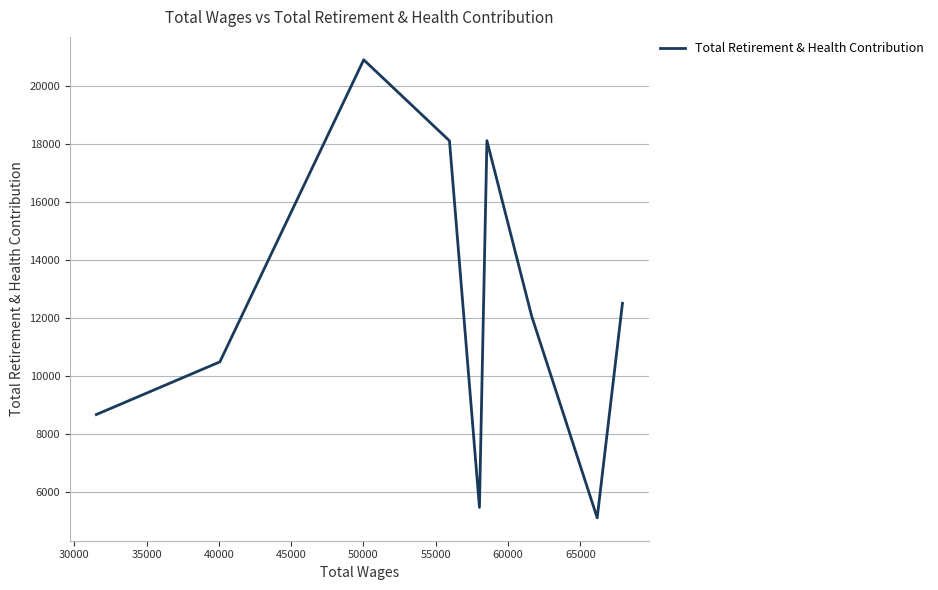

What is the difference between the maximum and minimum values?

15796